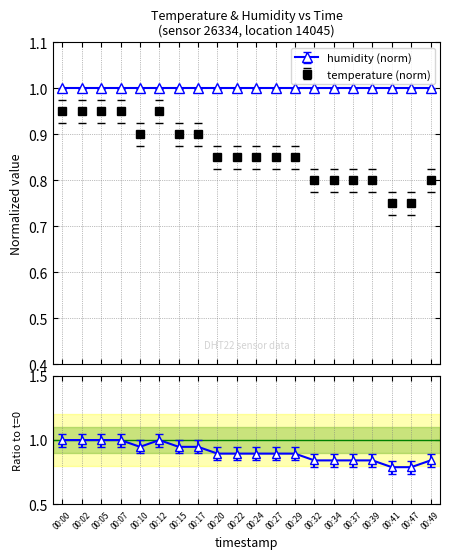

What is the value of the humidity (norm) point at the 6th from the left?

1.0